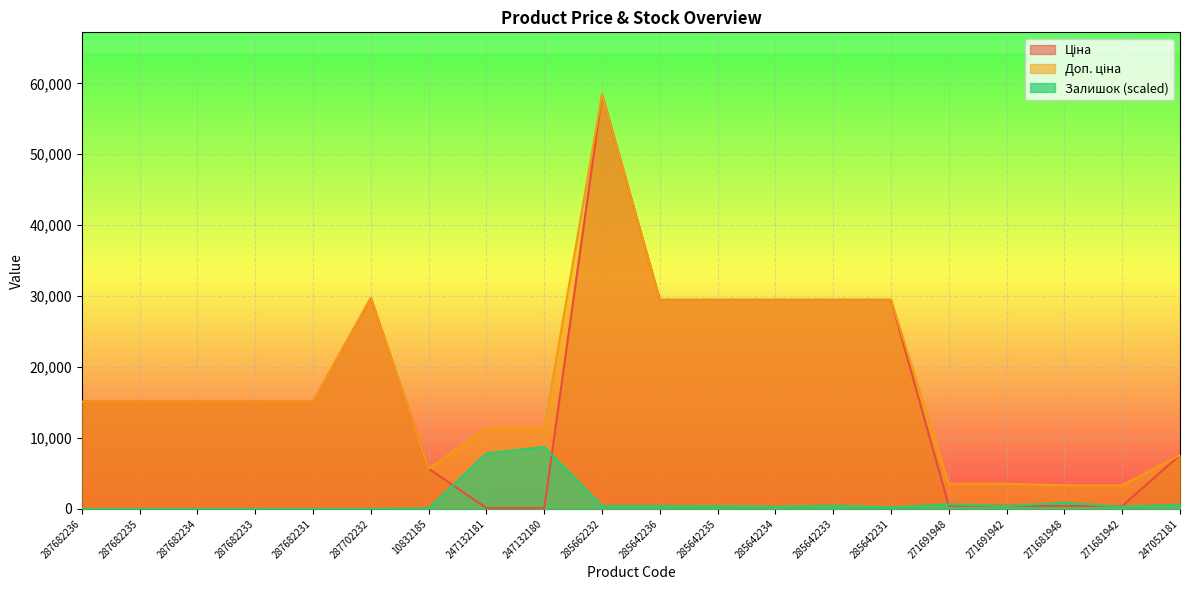

Which has a higher value, 271691948 or 271691942?

271691948